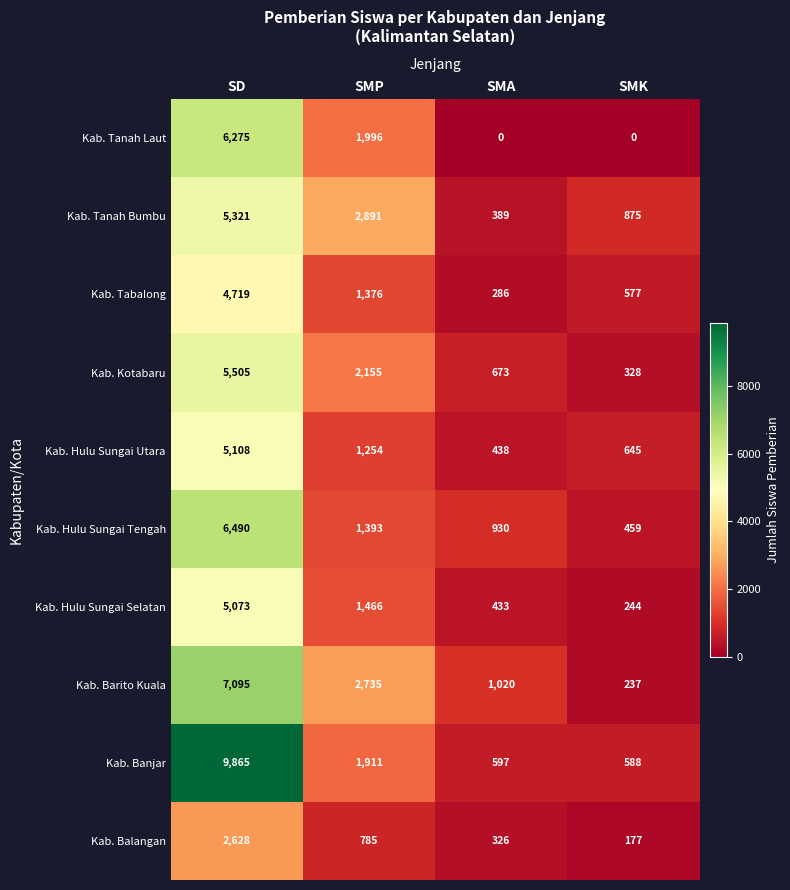

At which label does Kab. Tabalong reach its minimum?

SMA